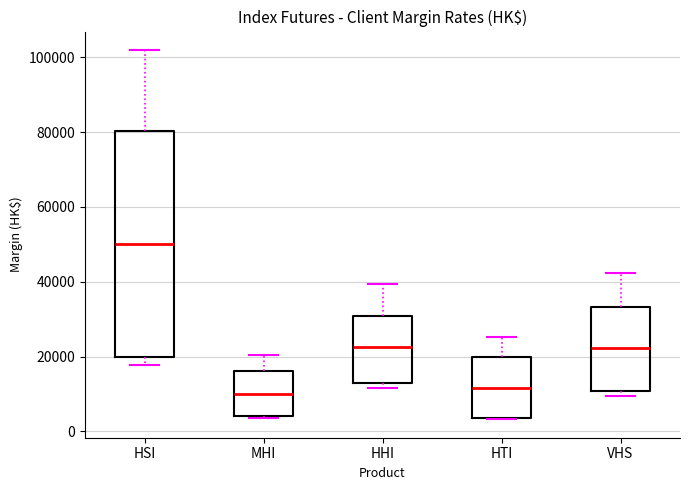

Reading left to right, read every box against the y-axis: the position of its median line, the range the box covers, and the ends of its whiskers. The values are not printed on the chart, so give them approximately, as read against the axis.

HSI: median 50000, box 20000 to 80000, whiskers 18000 to 102000
MHI: median 10000, box 4000 to 16000, whiskers 4000 to 20000
HHI: median 22000, box 14000 to 30000, whiskers 12000 to 40000
HTI: median 12000, box 4000 to 20000, whiskers 4000 to 26000
VHS: median 22000, box 10000 to 34000, whiskers 10000 (just below the box's lower edge) to 42000